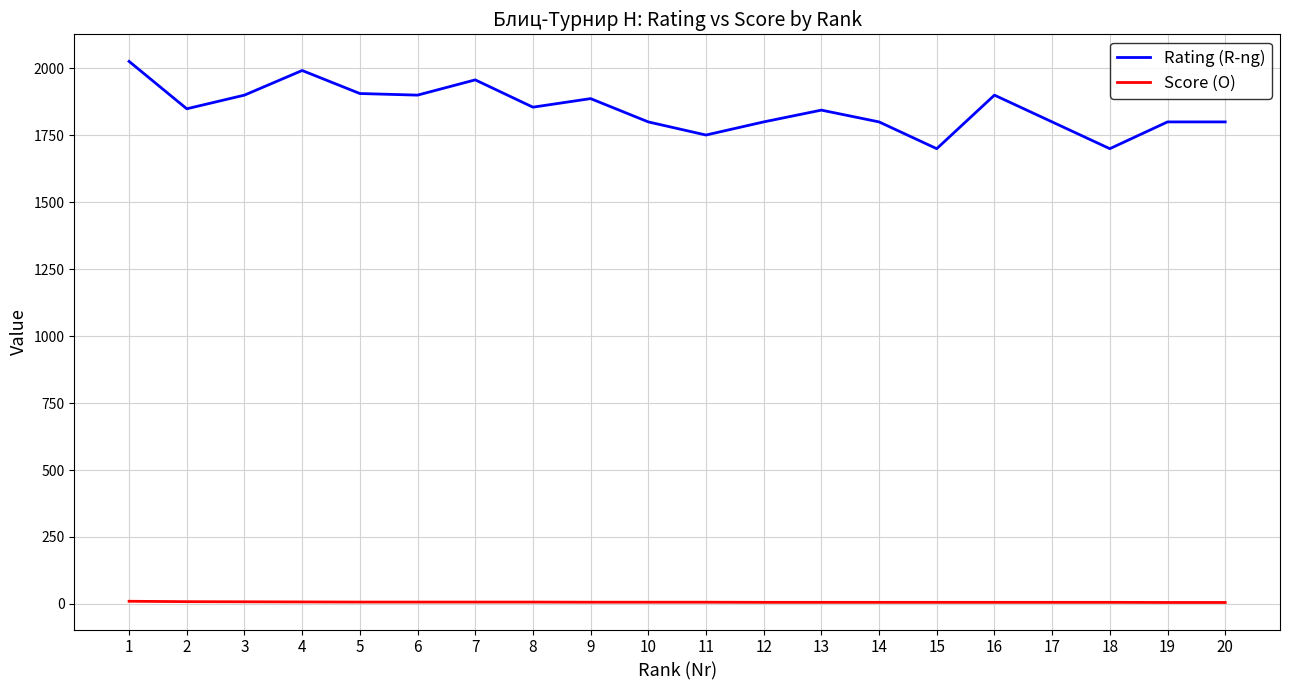

At 4, list the series in order from largest to smallest.

Rating (R-ng), Score (О)